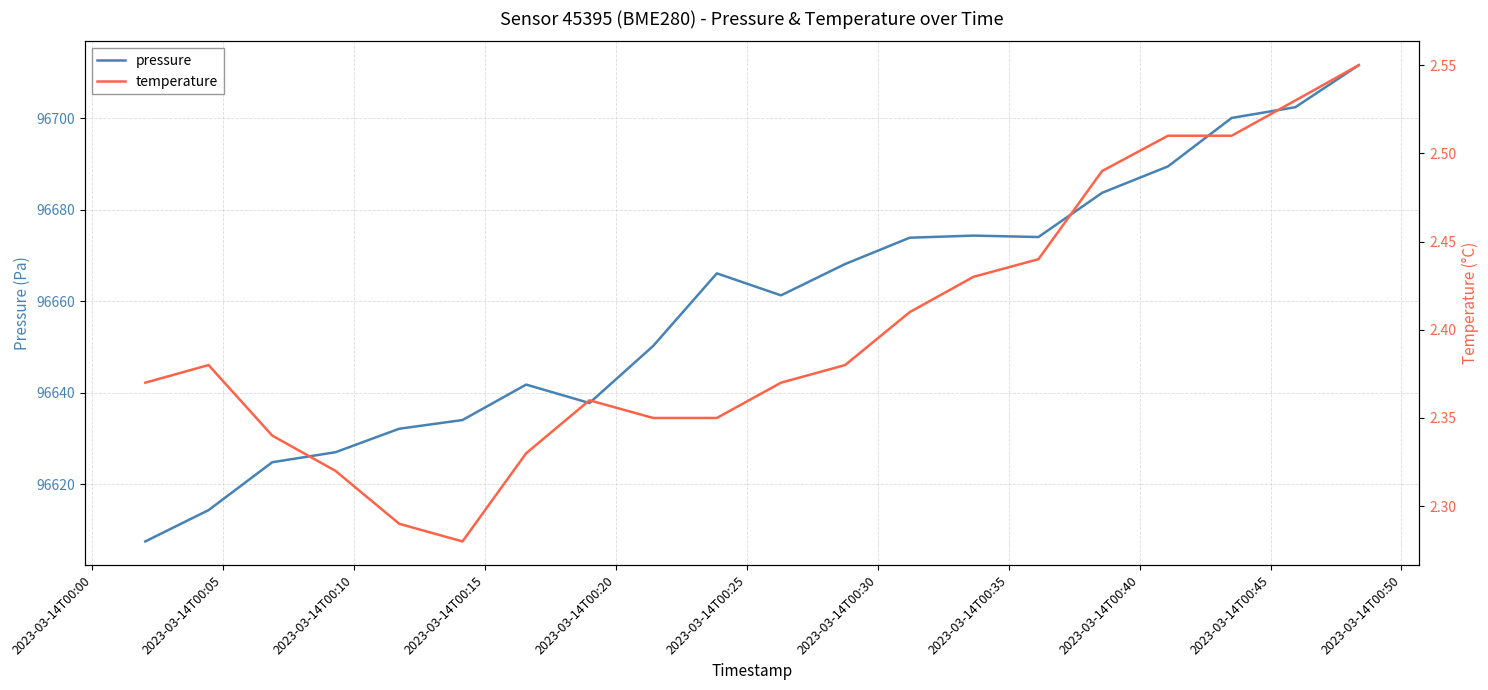

Reading left to right, what are all the values shown in this chart?

pressure: 96607.5	96614.3	96624.8	96627.0	96632.1	96634.0	96641.8	96637.8	96650.2	96666.1	96661.3	96668.1	96673.9	96674.3	96674.0	96683.7	96689.5	96700.1	96702.4	96711.6
temperature: 2.4	2.4	2.3	2.3	2.3	2.3	2.3	2.4	2.4	2.4	2.4	2.4	2.4	2.4	2.4	2.5	2.5	2.5	2.5	2.5